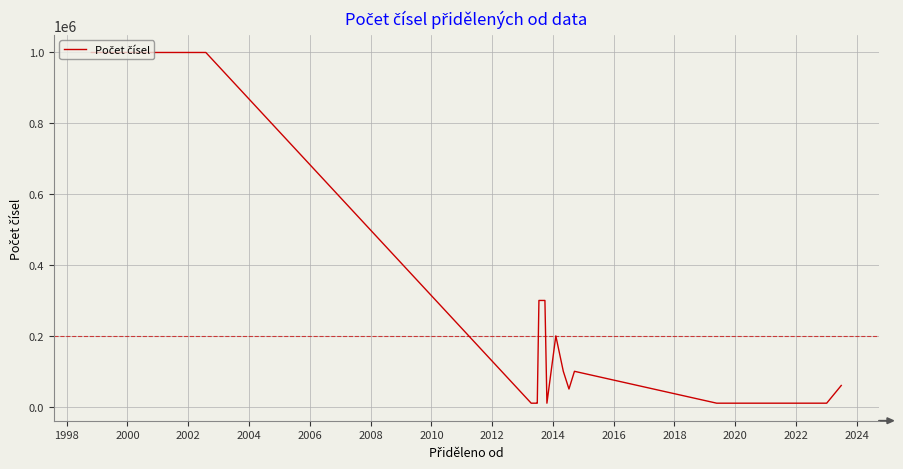

True or false: the data has more than 1 interior local peaks.

True